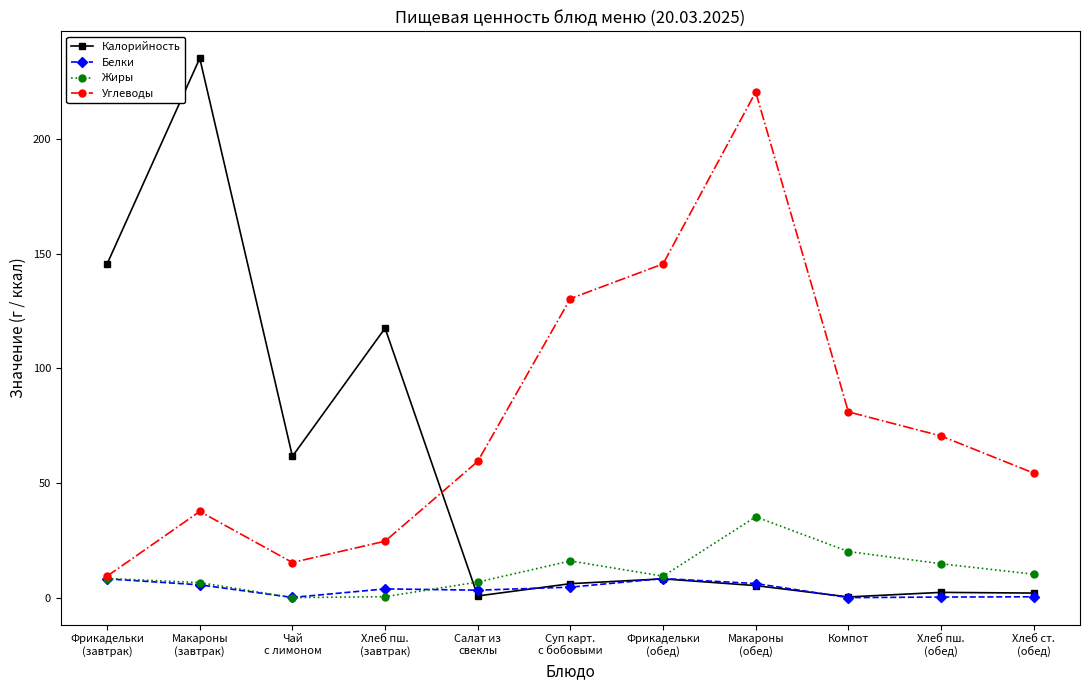

In Жиры, how many points are higher than both neighbors (excluding endpoints)?

2